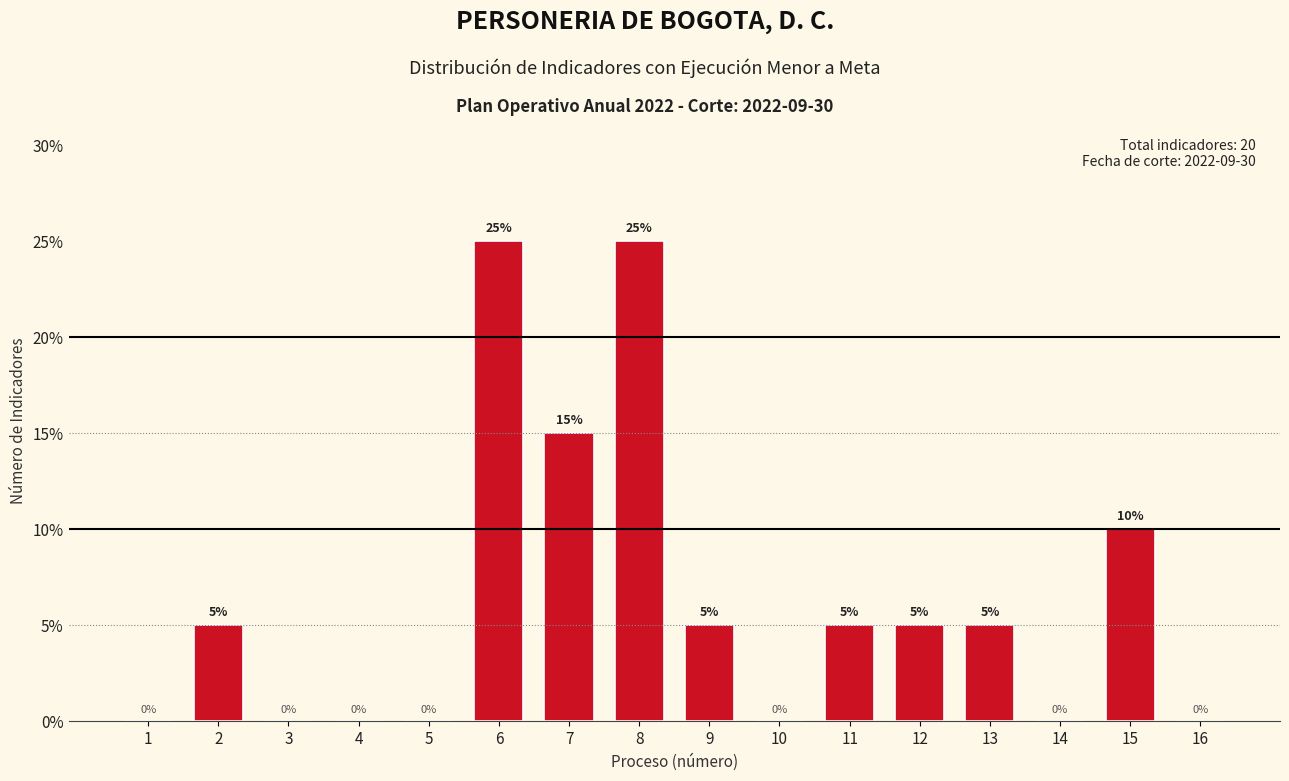

Reading left to right, list all the values displayed in this chart.

1=0	2=5	3=0	4=0	5=0	6=25	7=15	8=25	9=5	10=0	11=5	12=5	13=5	14=0	15=10	16=0